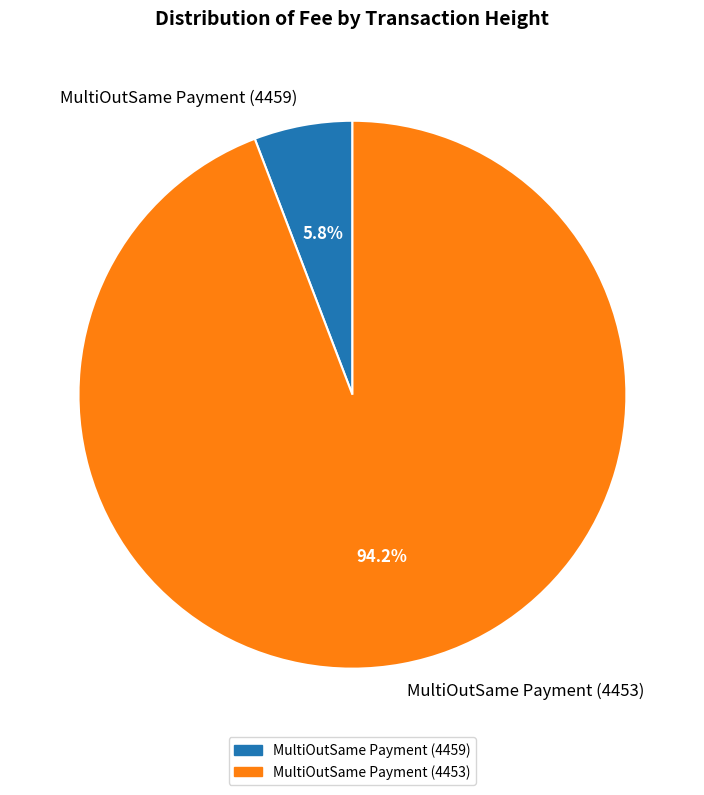

What percentage is NOT represented by MultiOutSame Payment (4453)?

5.8%